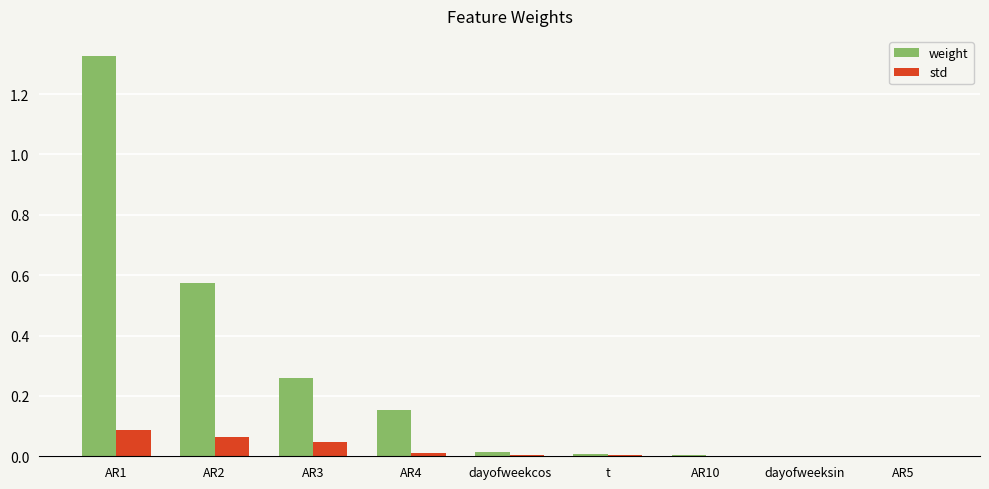

Which series has the largest total across all categories?

weight